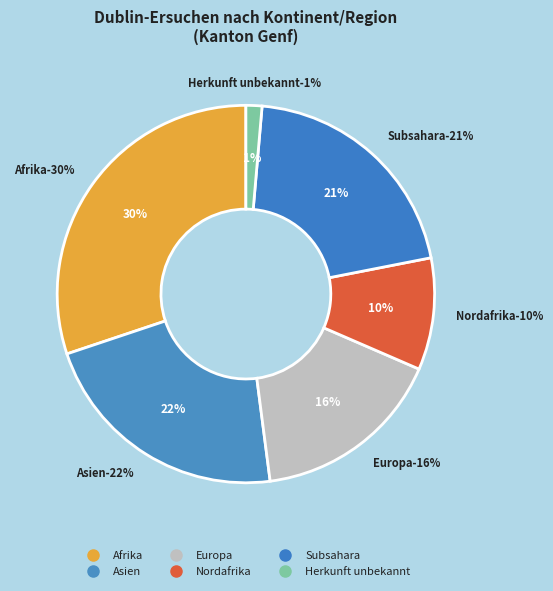

Is there a majority slice in this chart?

No